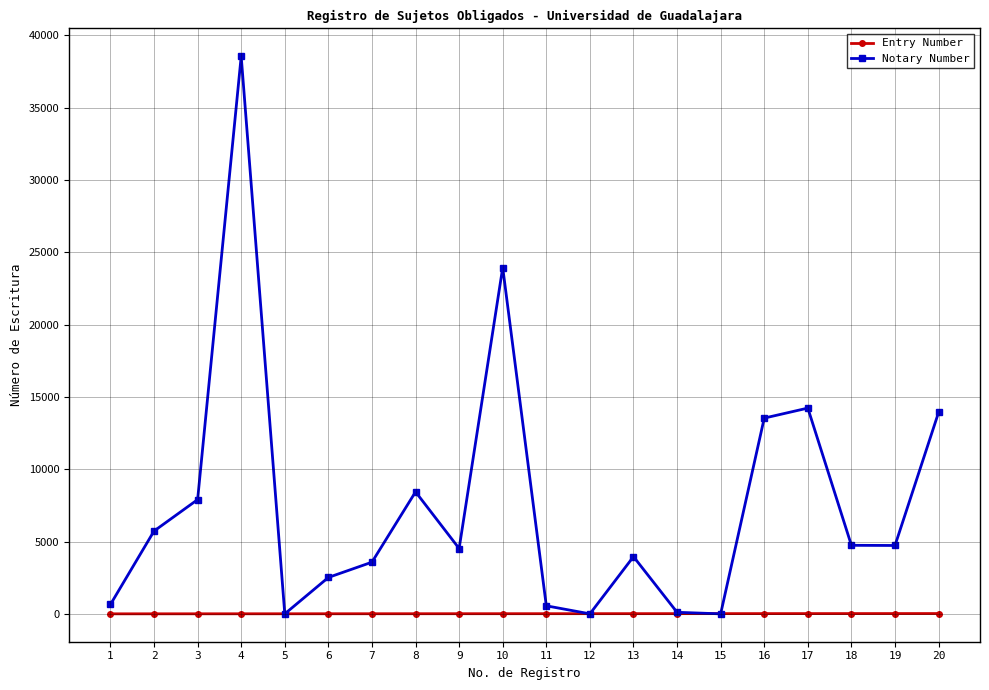

Is the value of Notary Number at 10 greater than the value of Entry Number at 19?

Yes